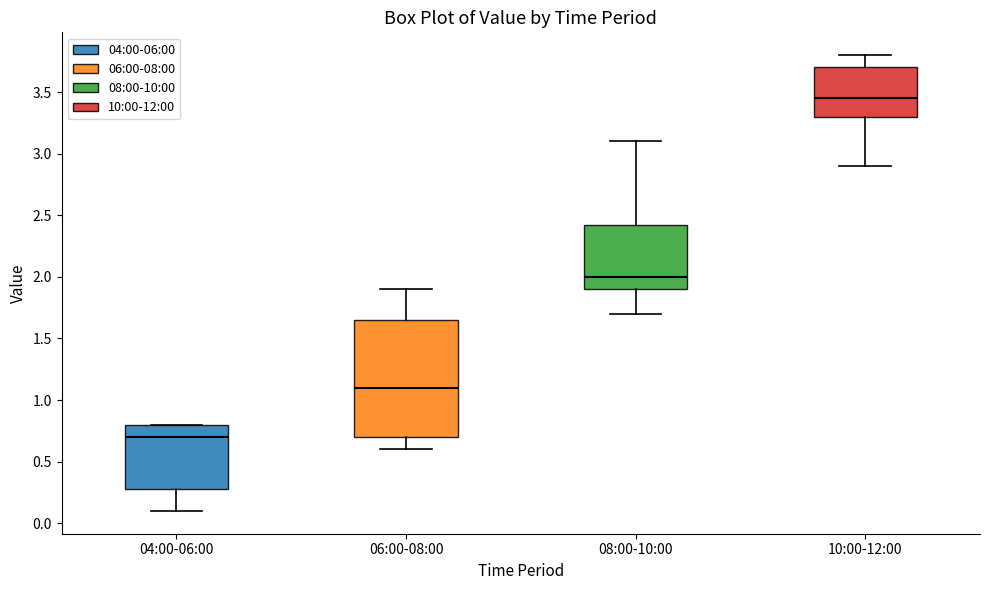

Reading left to right, read every box against the y-axis: the position of its median line, the range the box covers, and the ends of its whiskers. The values are not printed on the chart, so give them approximately, as read against the axis.

04:00-06:00: median 0.70, box 0.30 to 0.80, whiskers 0.10 to 0.80
06:00-08:00: median 1.10, box 0.70 to 1.65, whiskers 0.60 to 1.90
08:00-10:00: median 2.00, box 1.90 to 2.45, whiskers 1.70 to 3.10
10:00-12:00: median 3.45, box 3.30 to 3.70, whiskers 2.90 to 3.80